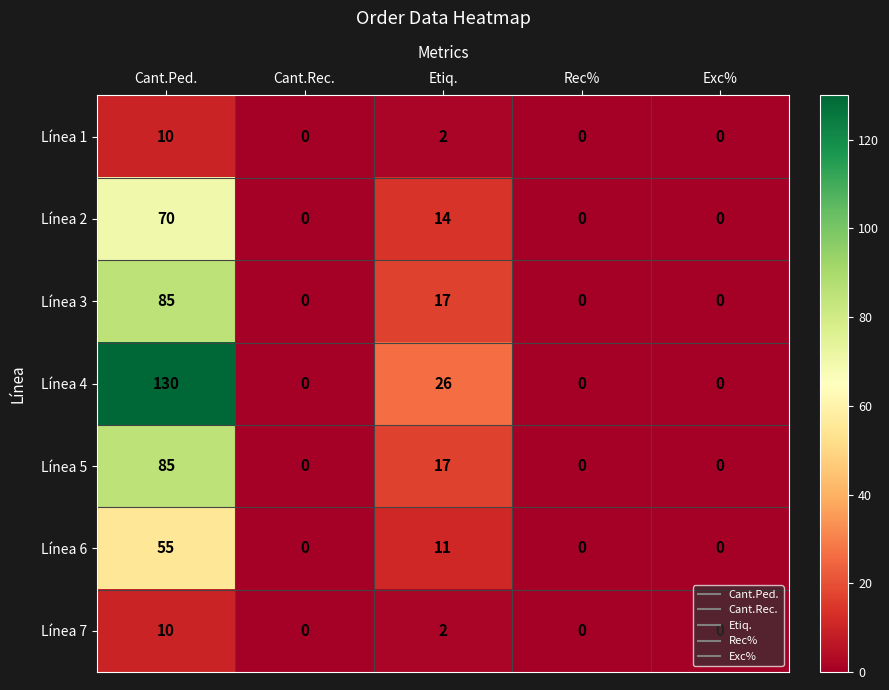

True or false: Línea 4 has a value of 0 at Exc%.

True